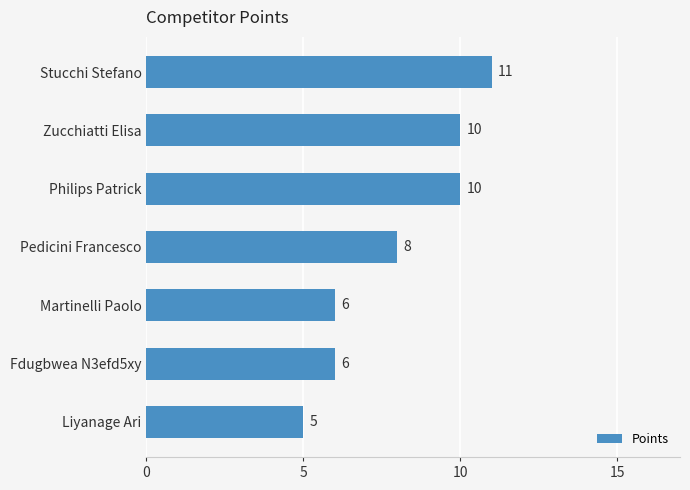

The chart shows a value of 5 at Pedicini Francesco. True or false?

False